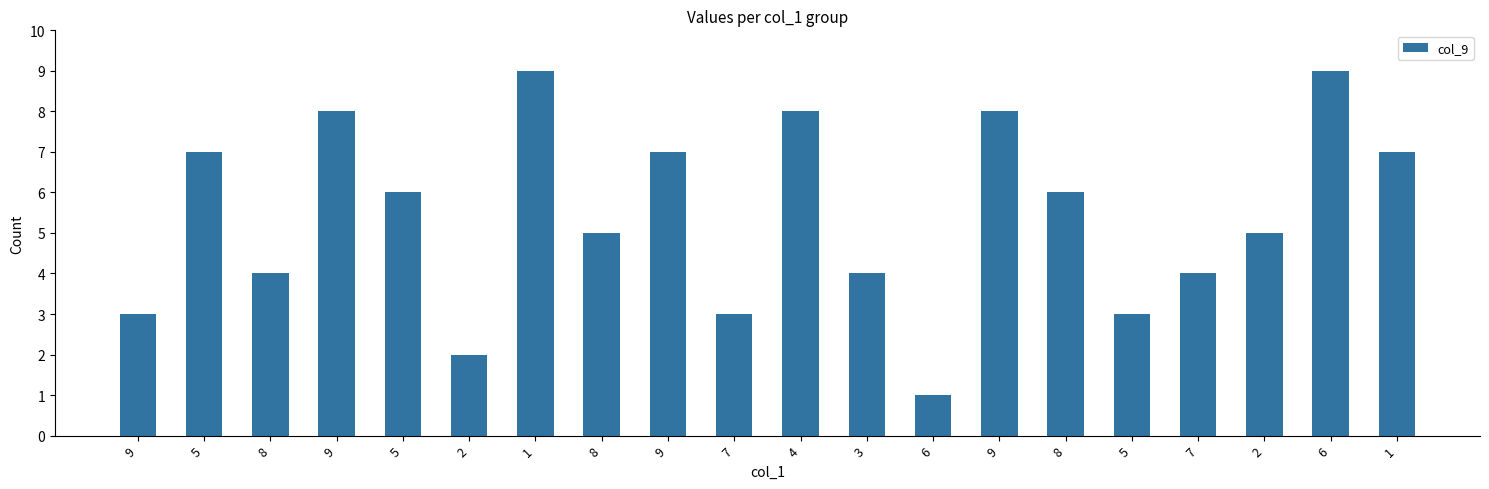

How many distinct data groups are displayed?

1